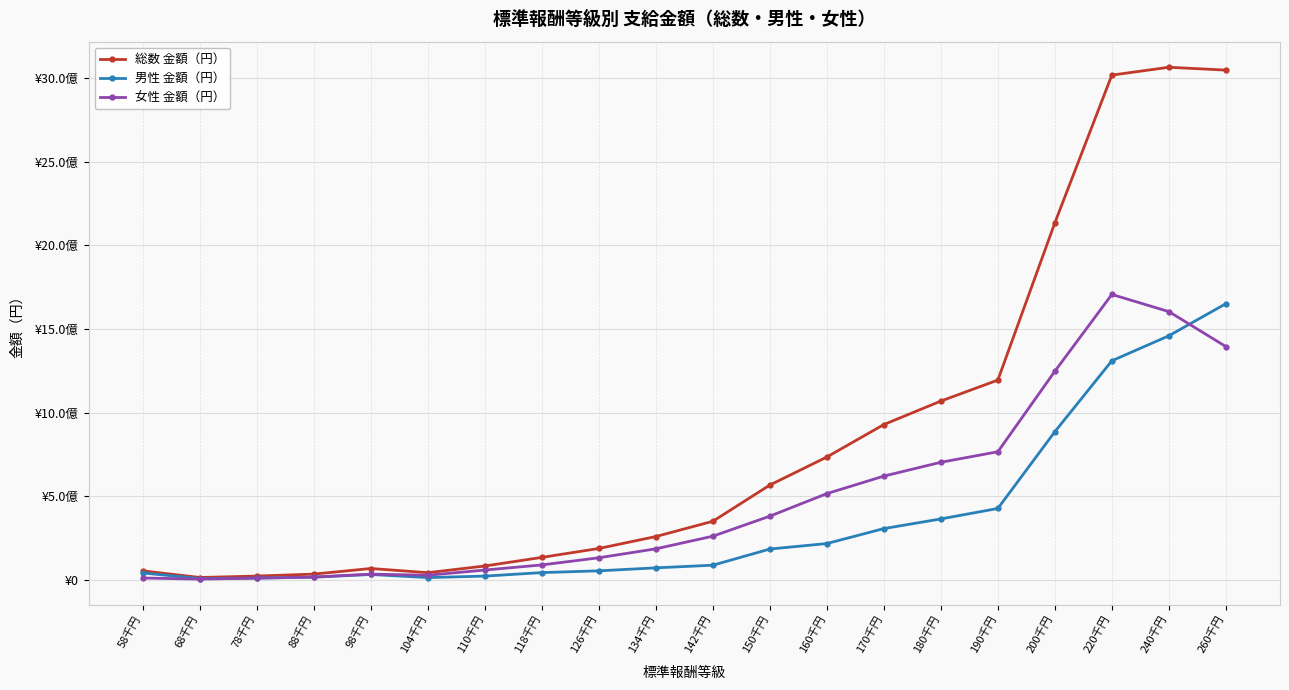

Where does the 総数 金額（円） series first go above 351774546?

150千円